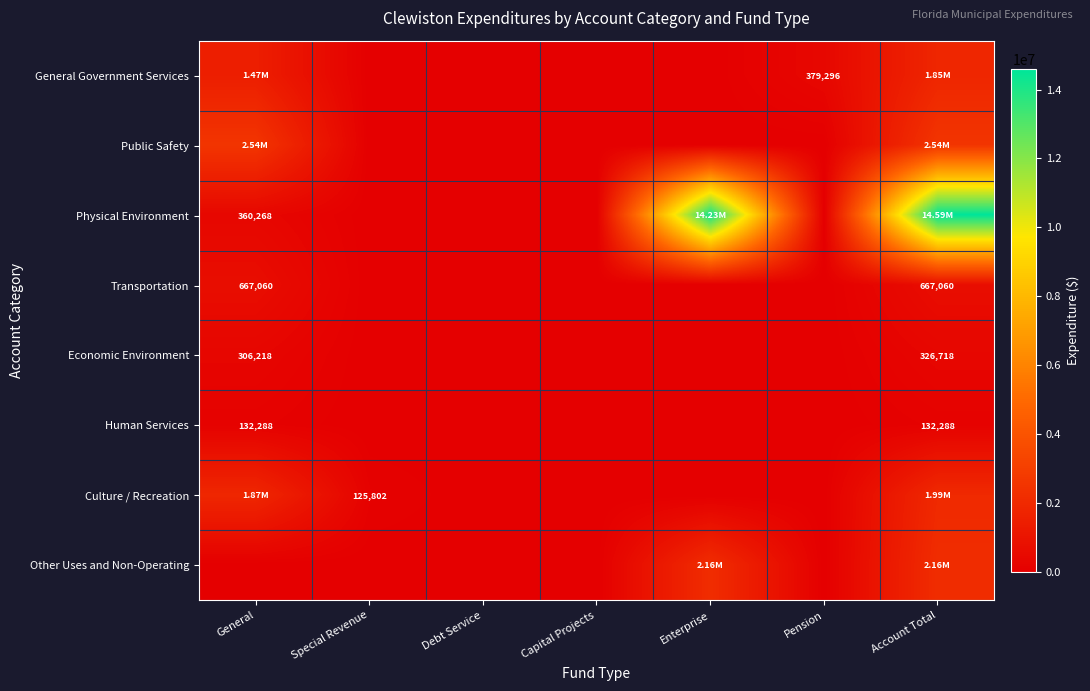

Count the General Government Services values in the range 0 to 1466389.

6